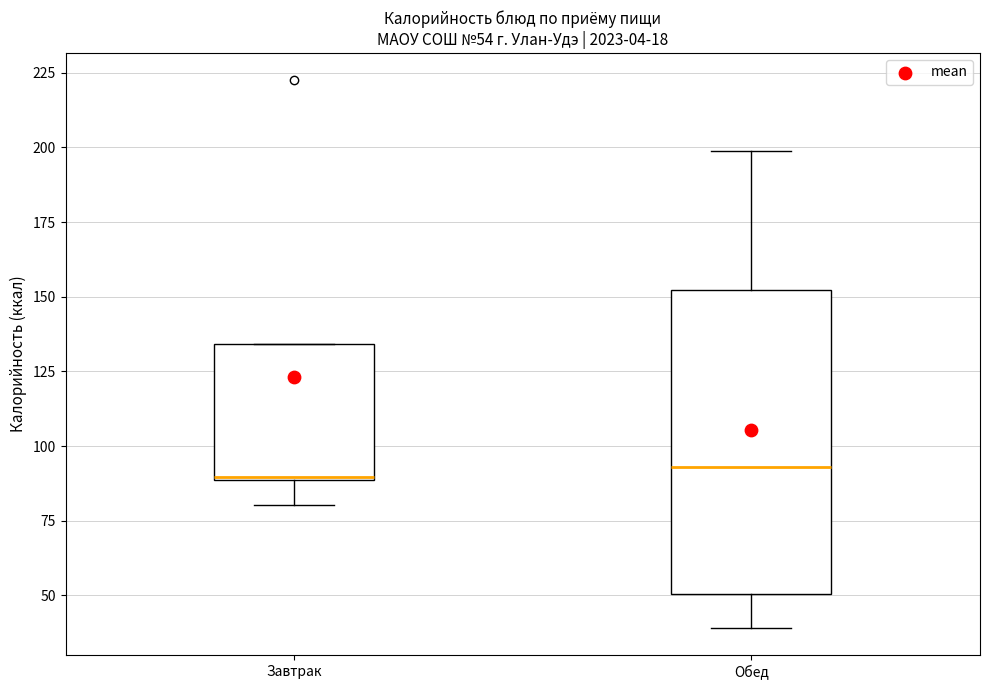

Comparing the boxes themselves (not the whiskers), which one is the tallest?

Обед